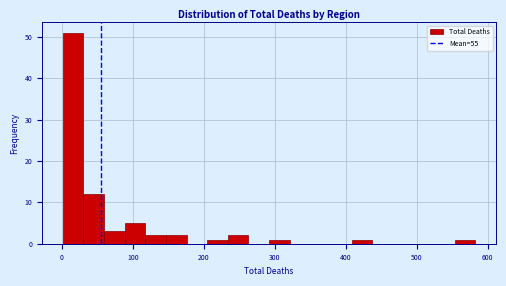

Read against the x-axis, roughly where is the centre of the tallest bar?

20